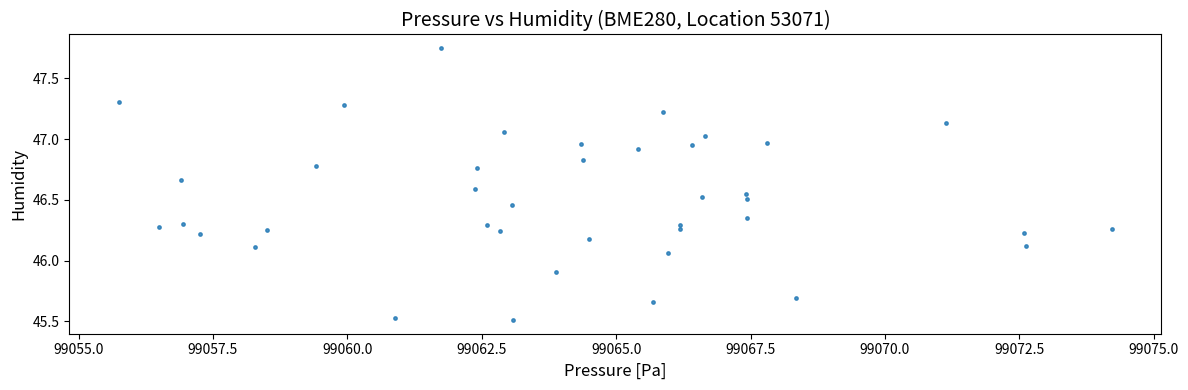

What is the range of Y values (max minus min)?

2.2